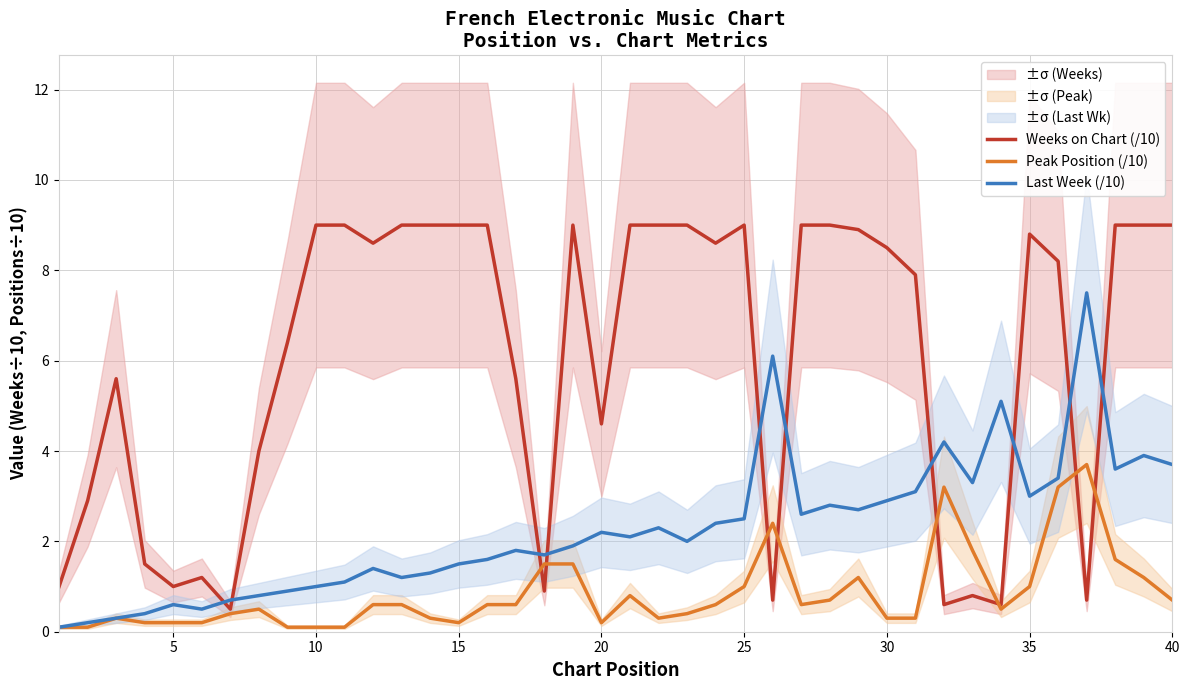

Which series has the widest spread of values?

Weeks on Chart (/10)